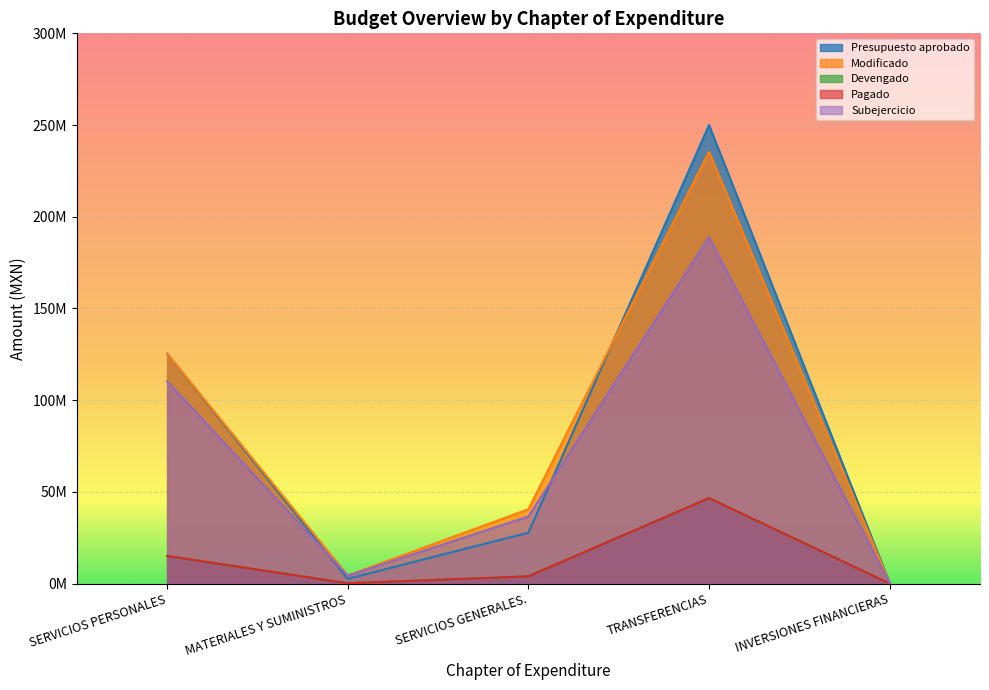

The value of Devengado at TRANSFERENCIAS is 46603693.0. True or false?

True